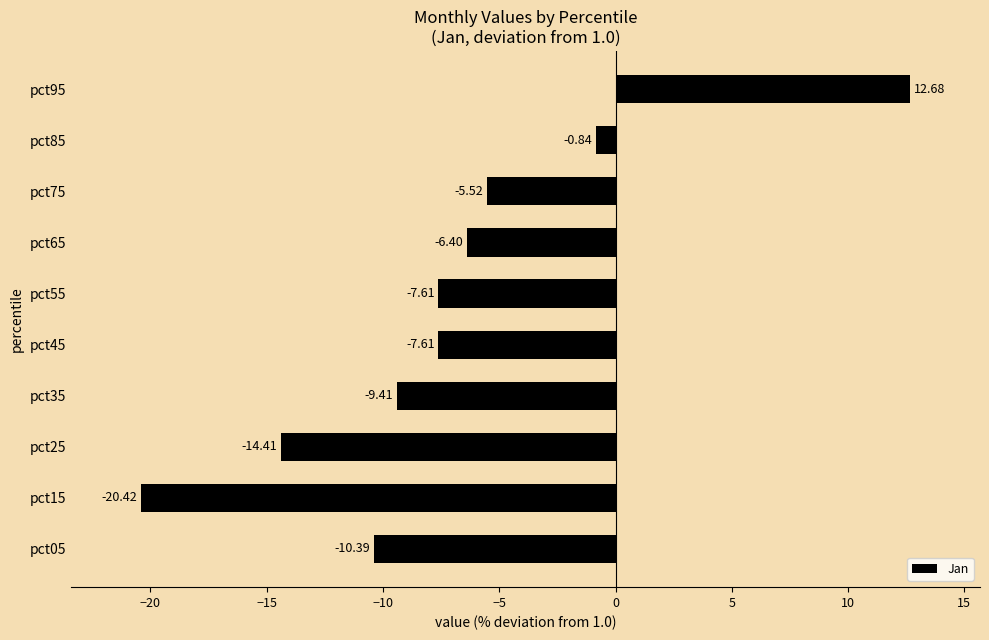

Does the chart contain any negative values?

Yes